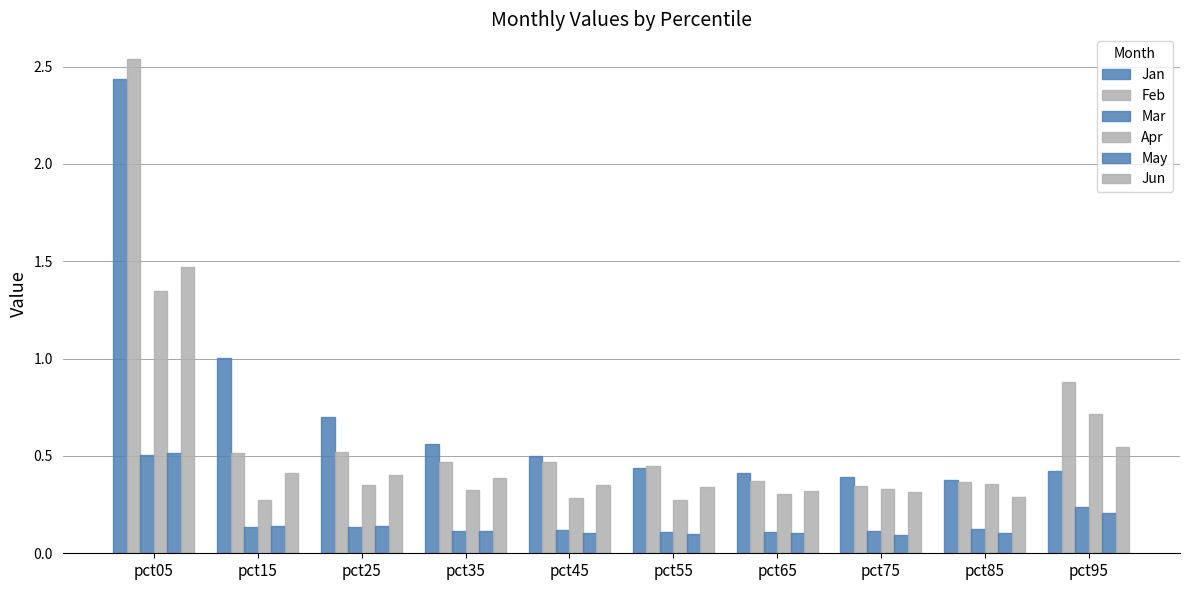

What is the maximum value shown in the chart?

2.5